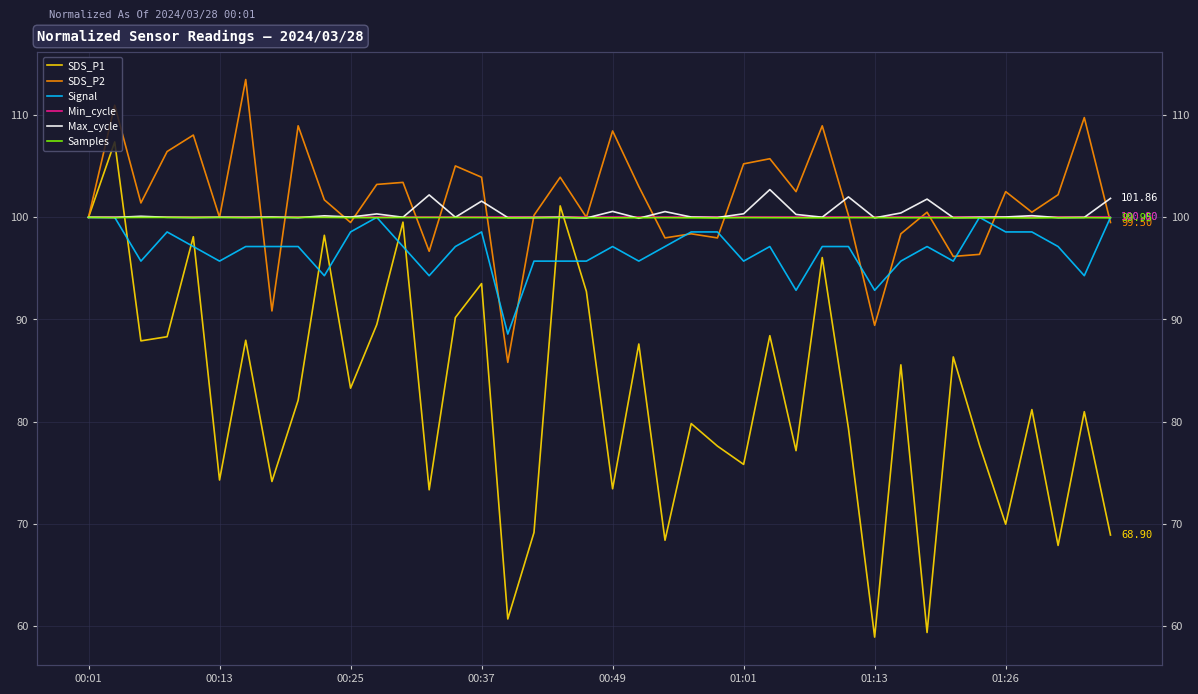

What are all the series names shown in the legend?

SDS_P1, SDS_P2, Signal, Min_cycle, Max_cycle, Samples